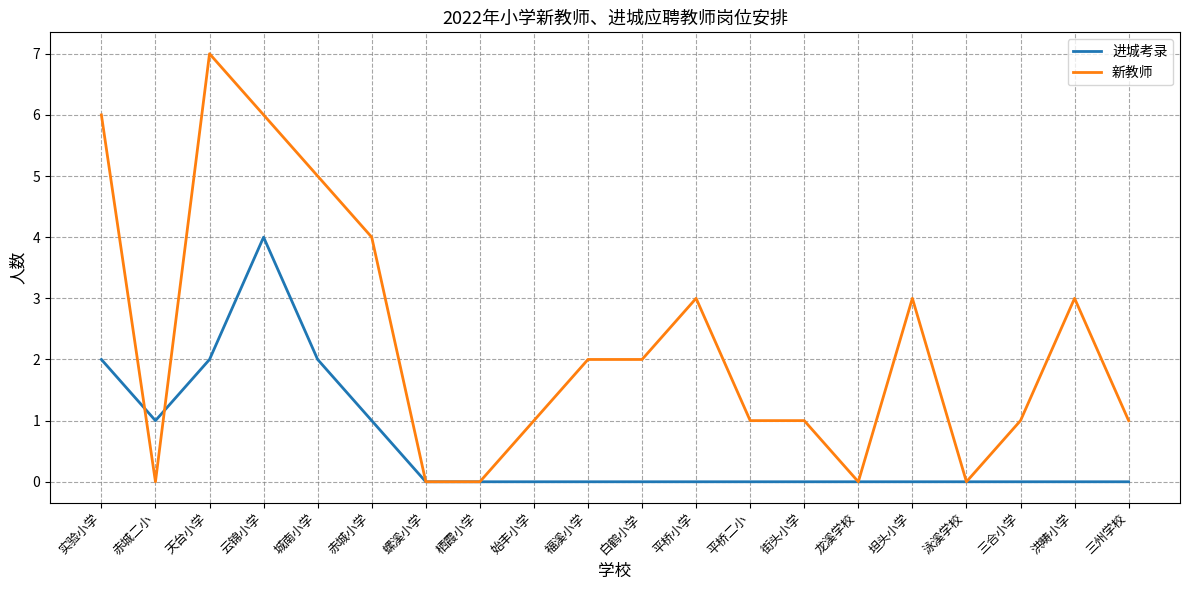

What position from the right is 泳溪学校?

4